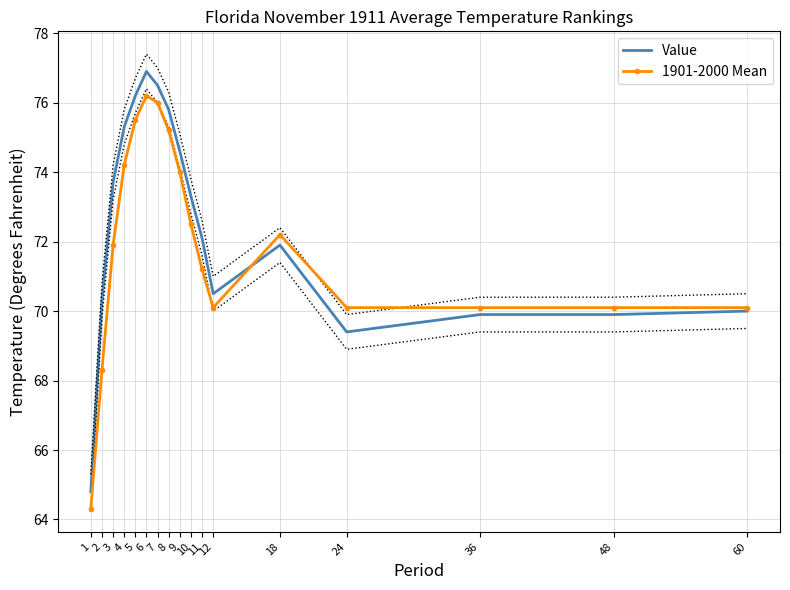

Reading left to right, list all the values displayed in this chart.

Value: 64.8	70.3	73.7	75.3	76.2	76.9	76.5	75.8	74.6	73.3	72.1	70.5	71.9	69.4	69.9	69.9	70.0
1901-2000 Mean: 64.3	68.3	71.9	74.2	75.5	76.2	76.0	75.2	74.0	72.5	71.2	70.1	72.2	70.1	70.1	70.1	70.1